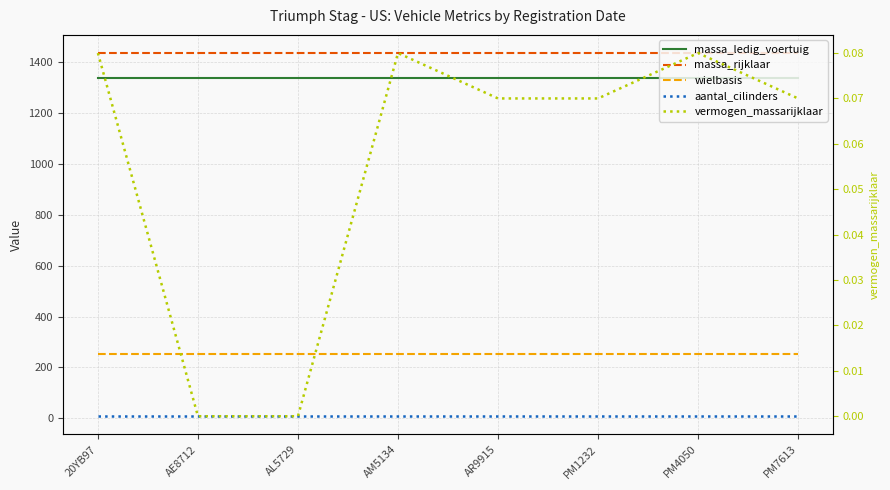

Rank the series by their maximum value, from lowest to highest.

vermogen_massarijklaar, aantal_cilinders, wielbasis, massa_ledig_voertuig, massa_rijklaar